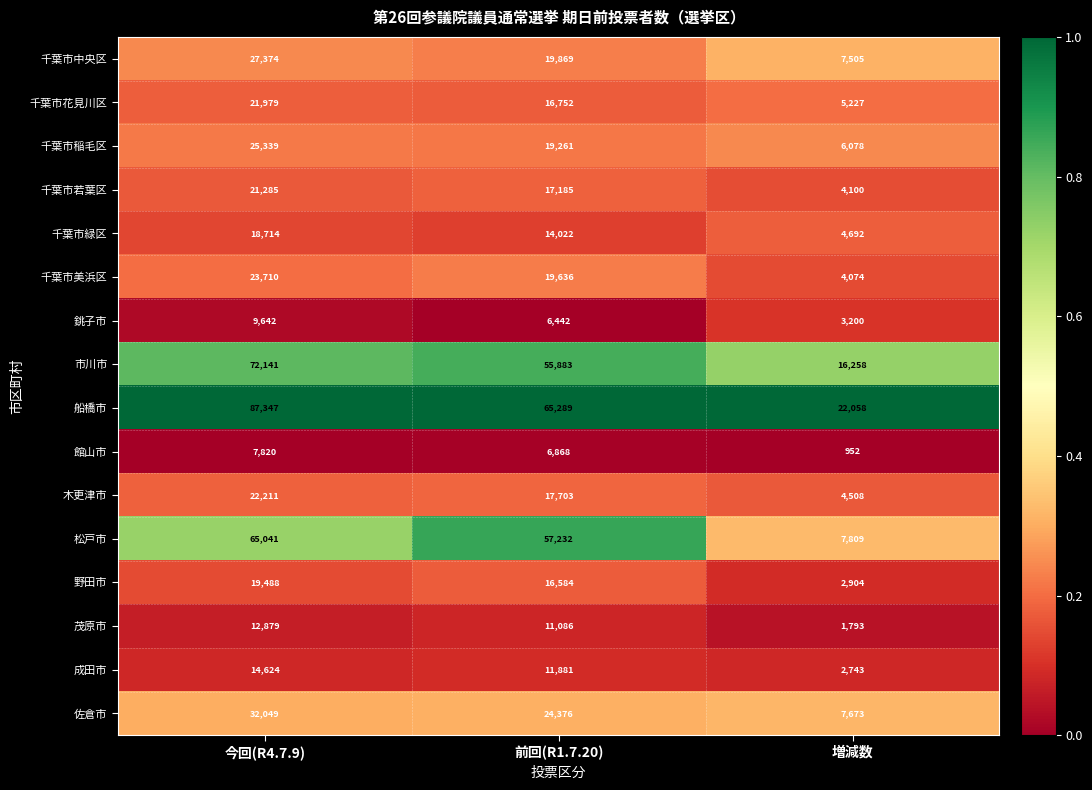

At which category is the sum across all series the highest?

今回(R4.7.9)